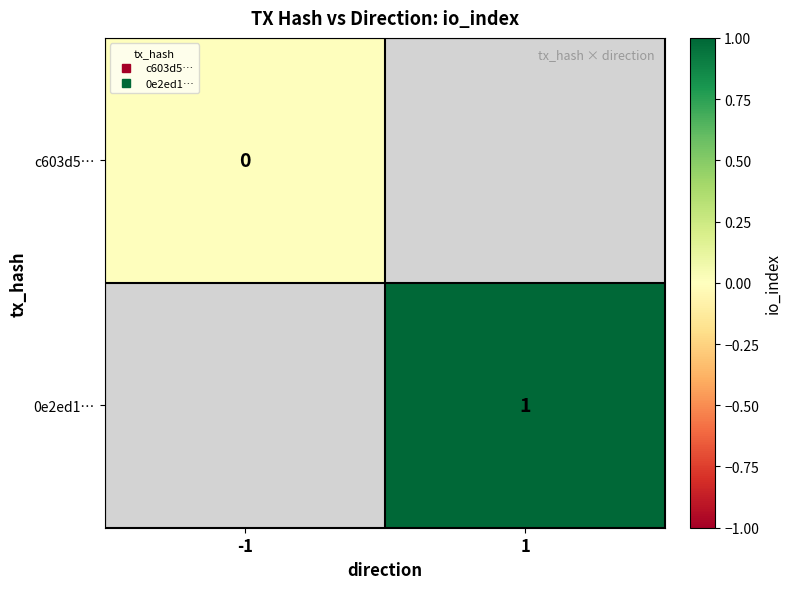

Rank the series by their maximum value, from lowest to highest.

c603d5…, 0e2ed1…